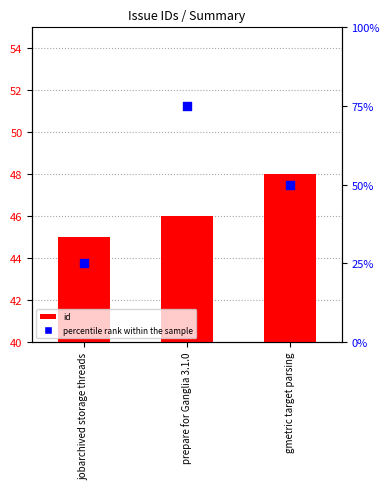

Is the value of id at gmetric target parsing greater than the value of percentile rank within the sample at gmetric target parsing?

No